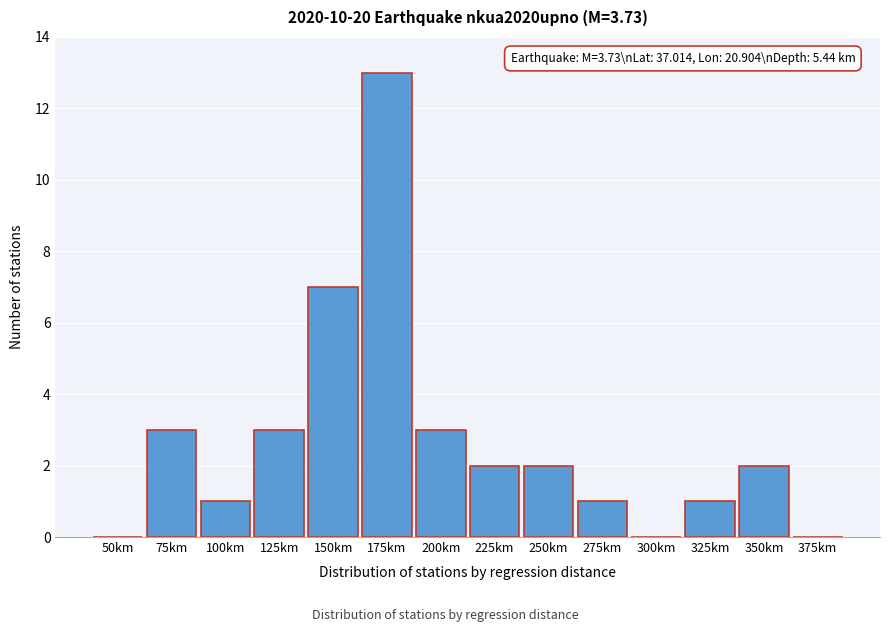

Reading left to right, list all the values displayed in this chart.

50km=0	75km=3	100km=1	125km=3	150km=7	175km=13	200km=3	225km=2	250km=2	275km=1	300km=0	325km=1	350km=2	375km=0